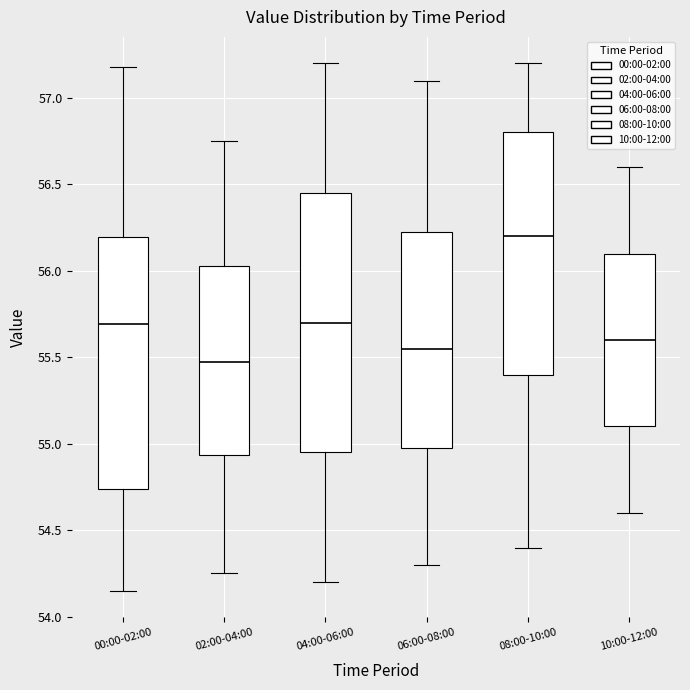

Reading left to right, read every box against the y-axis: the position of its median line, the range the box covers, and the ends of its whiskers. The values are not printed on the chart, so give them approximately, as read against the axis.

00:00-02:00: median 55.70, box 54.75 to 56.20, whiskers 54.15 to 57.20
02:00-04:00: median 55.50, box 54.95 to 56.05, whiskers 54.25 to 56.75
04:00-06:00: median 55.70, box 54.95 to 56.45, whiskers 54.20 to 57.20
06:00-08:00: median 55.55, box 55.00 to 56.25, whiskers 54.30 to 57.10
08:00-10:00: median 56.20, box 55.40 to 56.80, whiskers 54.40 to 57.20
10:00-12:00: median 55.60, box 55.10 to 56.10, whiskers 54.60 to 56.60